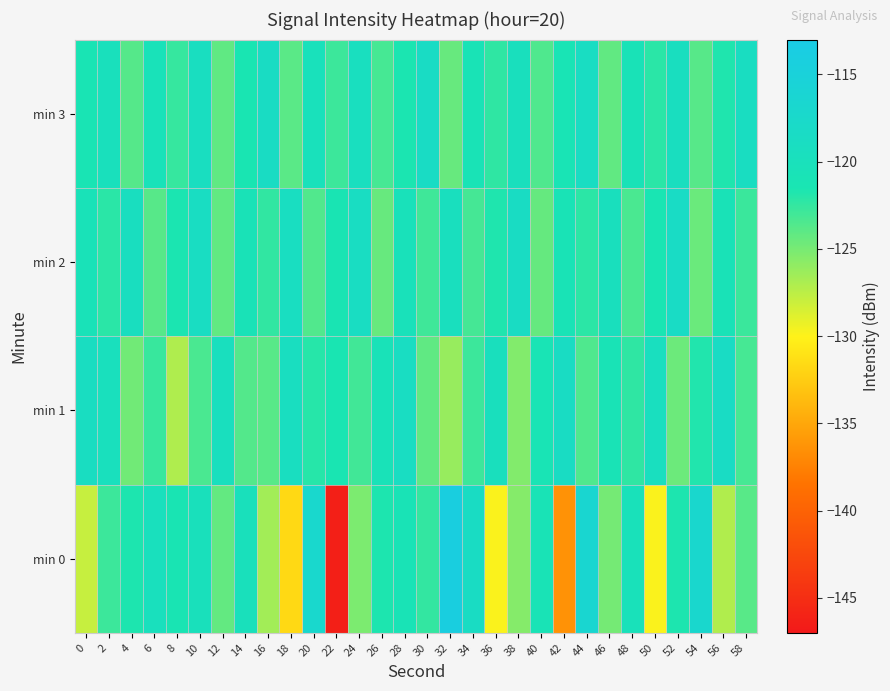

Reading left to right, list all the values displayed in this chart.

min 0: 0=-127.9	2=-122.8	4=-121.7	6=-119.7	8=-121.3	10=-120.0	12=-124.3	14=-120.0	16=-126.6	18=-131.7	20=-117.1	22=-146.3	24=-125.2	26=-121.7	28=-120.9	30=-122.4	32=-114.0	34=-118.7	36=-129.9	38=-125.5	40=-120.9	42=-136.4	44=-116.5	46=-124.9	48=-120.2	50=-129.8	52=-121.7	54=-117.0	56=-127.1	58=-123.8
min 1: 0=-119.0	2=-119.8	4=-124.8	6=-122.6	8=-127.1	10=-123.3	12=-119.5	14=-123.7	16=-123.8	18=-119.2	20=-122.0	22=-121.5	24=-123.0	26=-120.5	28=-118.9	30=-124.1	32=-126.2	34=-122.8	36=-119.6	38=-125.4	40=-121.1	42=-118.7	44=-123.5	46=-120.9	48=-122.3	50=-119.4	52=-124.6	54=-121.8	56=-118.5	58=-123.2
min 2: 0=-120.5	2=-122.1	4=-119.3	6=-123.8	8=-121.6	10=-118.9	12=-124.2	14=-120.7	16=-122.4	18=-119.1	20=-123.6	22=-121.3	24=-118.8	26=-124.4	28=-120.2	30=-122.9	32=-119.5	34=-123.1	36=-121.7	38=-118.6	40=-124.3	42=-120.8	44=-122.2	46=-119.7	48=-123.3	50=-121.4	52=-118.4	54=-124.5	56=-120.6	58=-122.7
min 3: 0=-121.2	2=-119.8	4=-123.7	6=-120.4	8=-122.6	10=-119.2	12=-124.1	14=-121.5	16=-118.7	18=-123.9	20=-120.1	22=-122.8	24=-119.4	26=-123.2	28=-121.6	30=-118.5	32=-124.4	34=-120.9	36=-122.3	38=-119.6	40=-123.5	42=-121.1	44=-118.8	46=-124.2	48=-120.7	50=-122.1	52=-119.3	54=-123.8	56=-121.7	58=-119.0